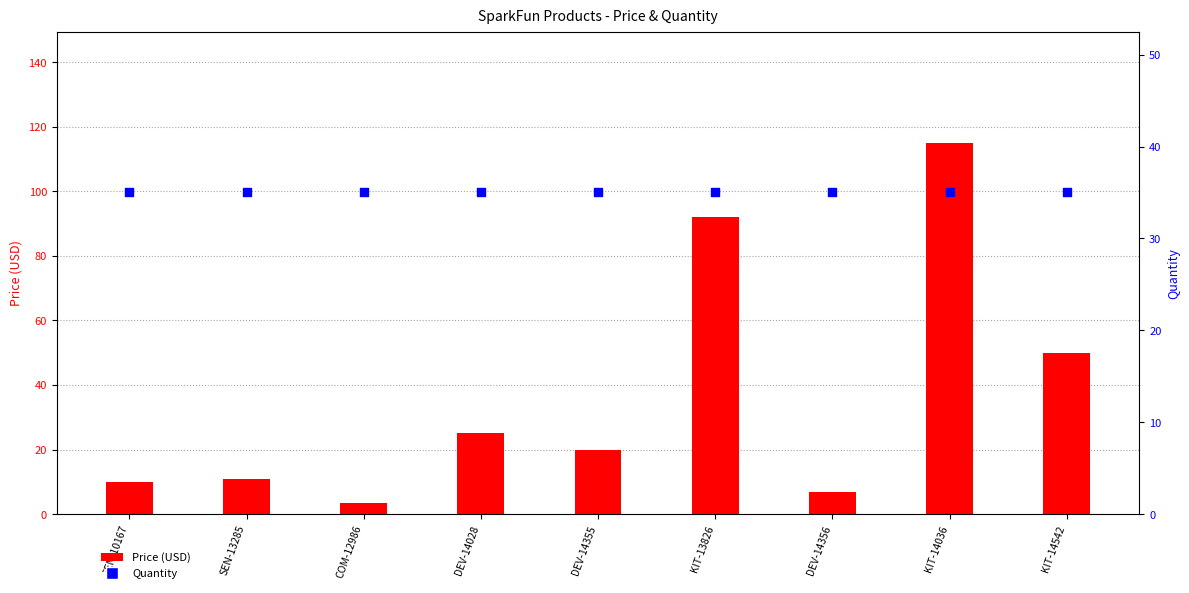

What are all the series names shown in the legend?

Price (USD), Quantity